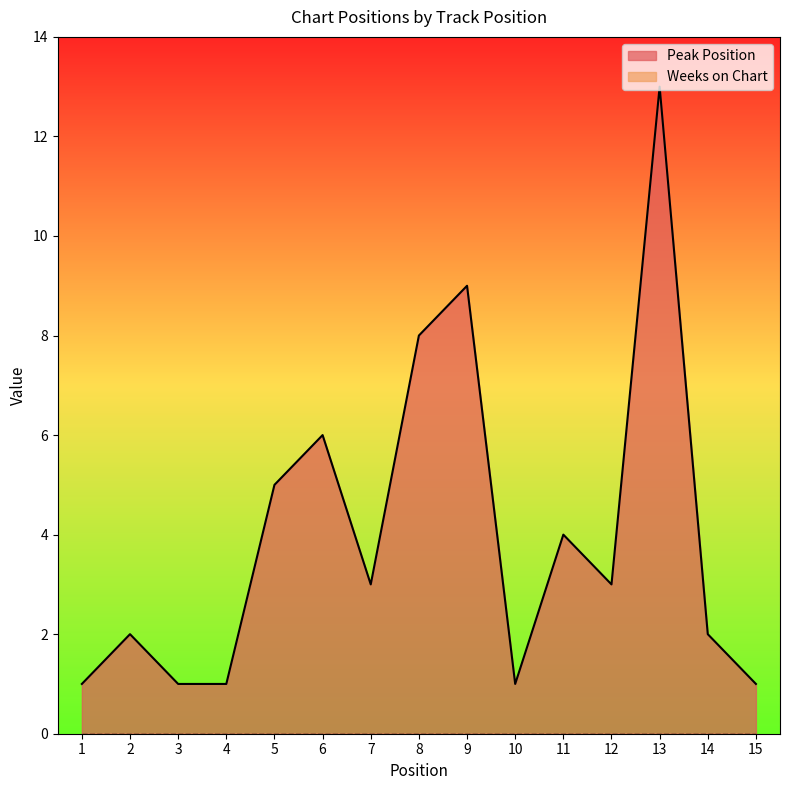

What is the sum of the values at 7 and 1?

4